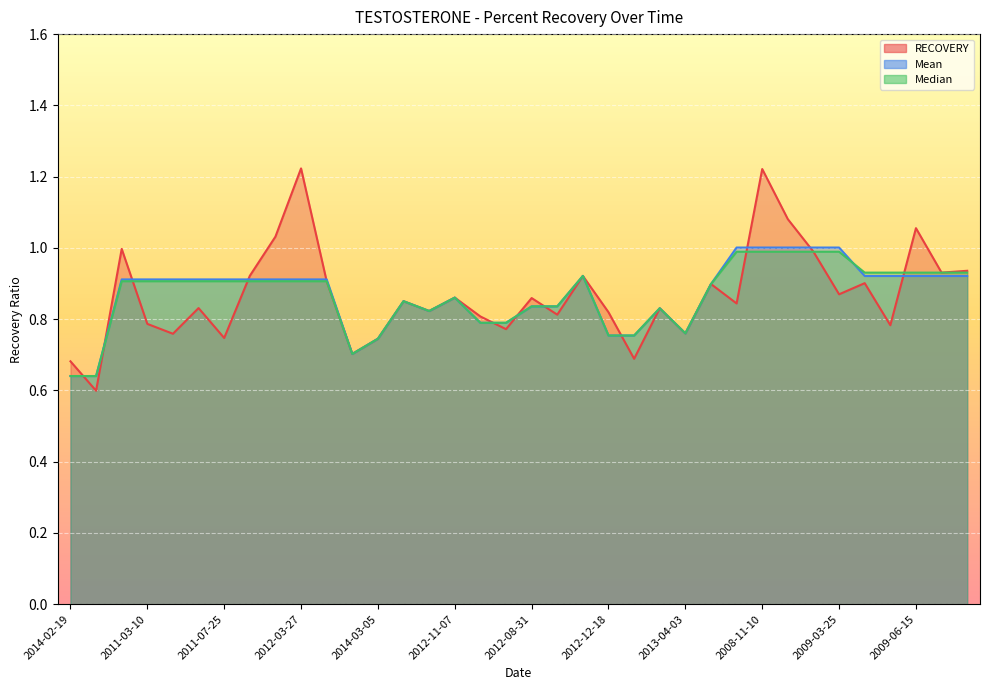

At which category is the sum across all series the highest?

2008-11-10